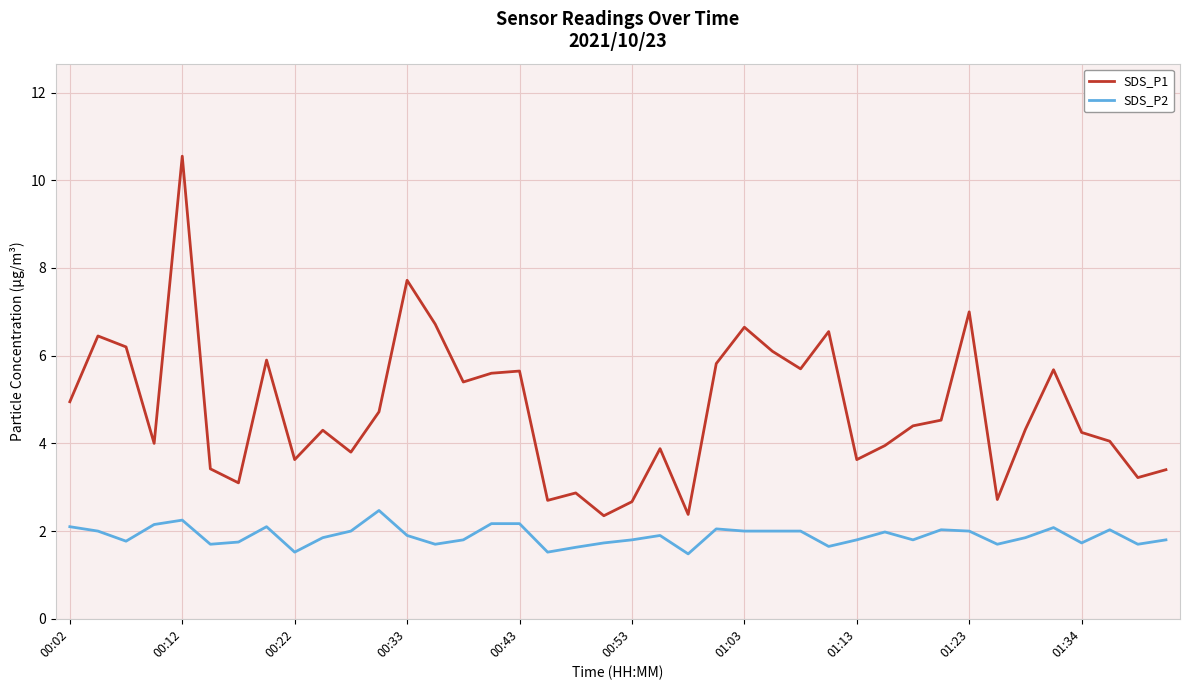

True or false: SDS_P1 and SDS_P2 cross at least once.

False